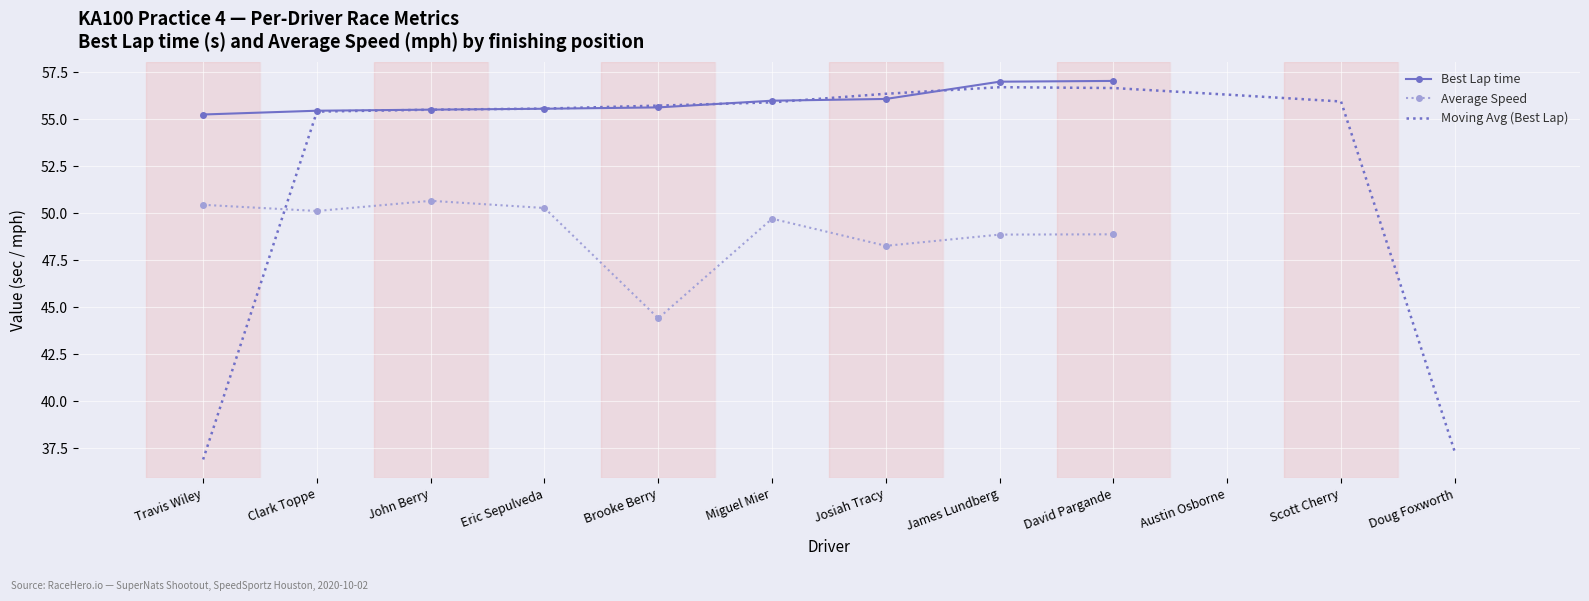

True or false: Average Speed and Moving Avg (Best Lap) cross at least once.

True